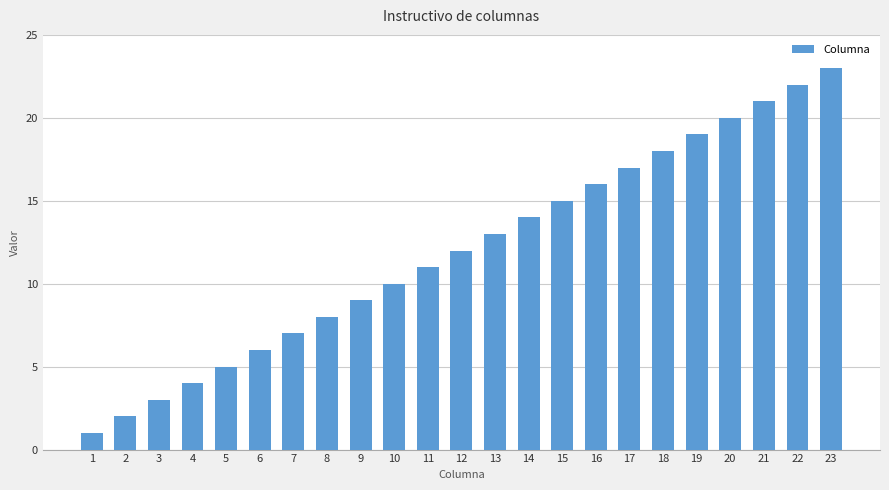

Reading right to left, what are all the values shown in this chart?

23	22	21	20	19	18	17	16	15	14	13	12	11	10	9	8	7	6	5	4	3	2	1